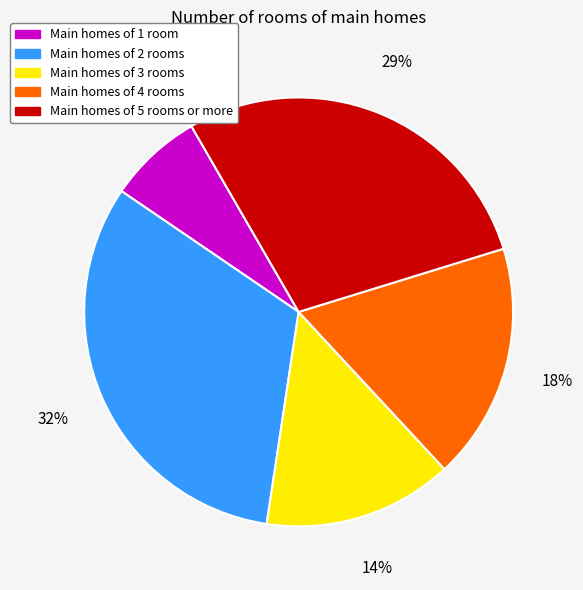

Is there a majority slice in this chart?

No